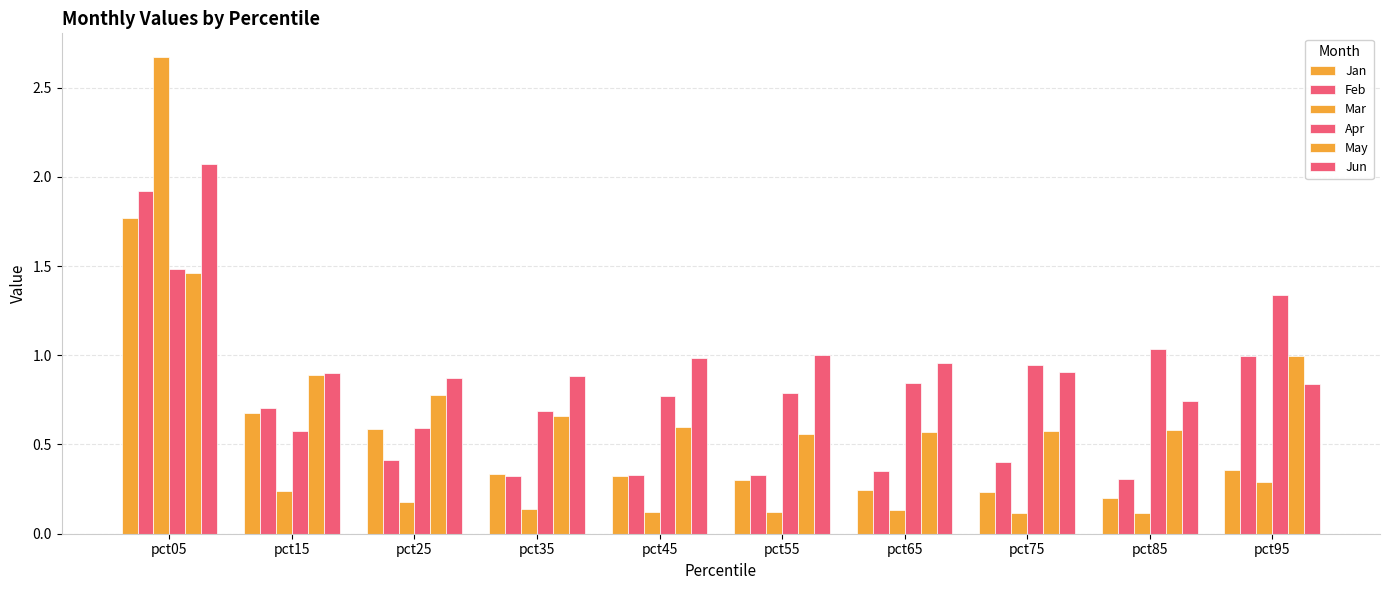

Which series has the widest spread of values?

Mar